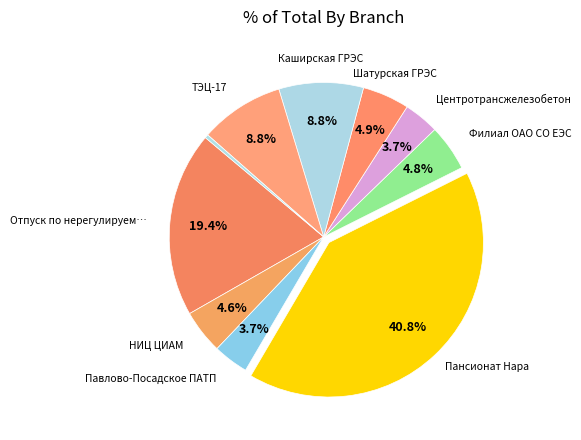

Count the number of slices in the pie.

10